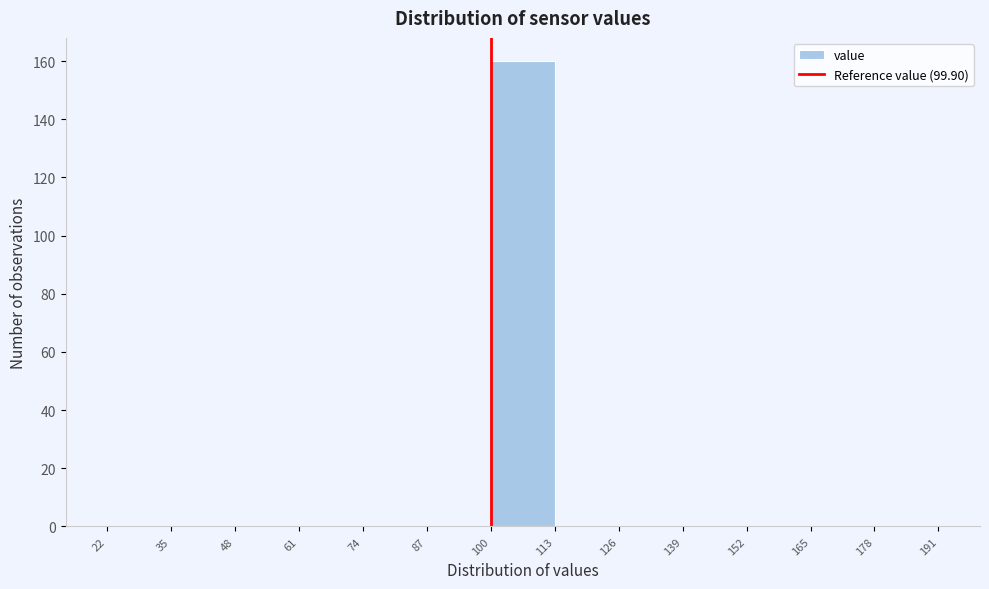

Reading left to right, list every bar in this chart as the range it spans on the x-axis followed by its height. The values are not printed on the chart, so give them approximately, as read against the axis.

22 to 35: 0
35 to 48: 0
48 to 61: 0
61 to 74: 0
74 to 87: 0
87 to 100: 0
100 to 113: 160
113 to 126: 0
126 to 139: 0
139 to 152: 0
152 to 165: 0
165 to 178: 0
178 to 191: 0